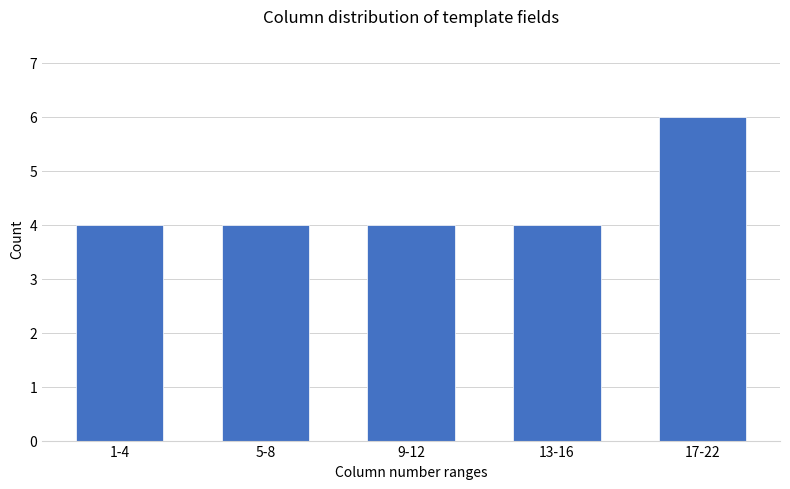

Reading left to right, what are all the values shown in this chart?

4	4	4	4	6